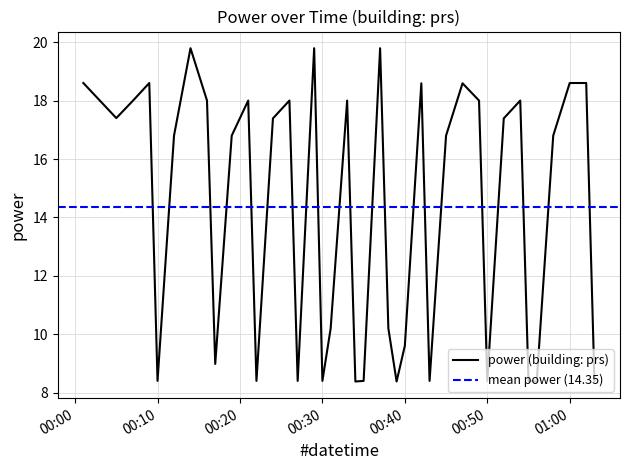

The chart shows a value of 12.0 at 2023-07-16T00:27:00. True or false?

False